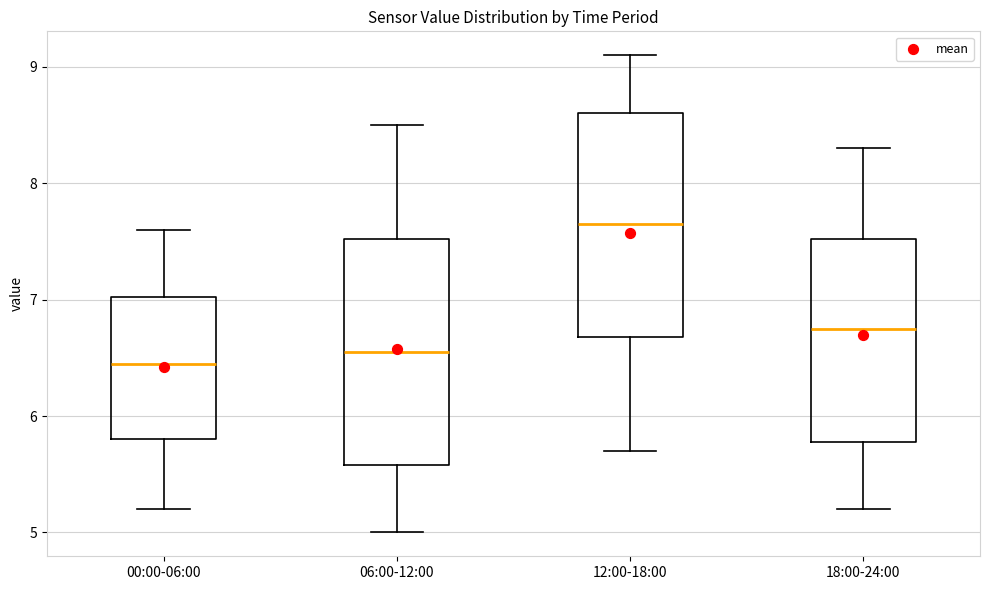

Reading left to right, read every box against the y-axis: the position of its median line, the range the box covers, and the ends of its whiskers. The values are not printed on the chart, so give them approximately, as read against the axis.

00:00-06:00: median 6.5, box 5.8 to 7.0, whiskers 5.2 to 7.6
06:00-12:00: median 6.6, box 5.6 to 7.5, whiskers 5.0 to 8.5
12:00-18:00: median 7.7, box 6.7 to 8.6, whiskers 5.7 to 9.1
18:00-24:00: median 6.8, box 5.8 to 7.5, whiskers 5.2 to 8.3